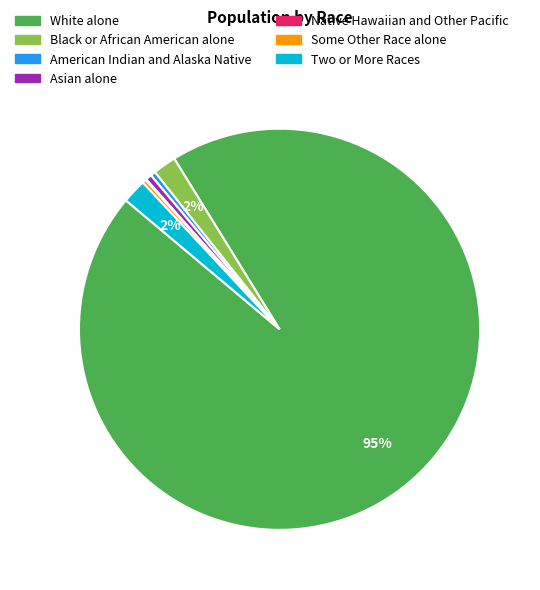

To the nearest percent, what is the average slice percentage?

14%